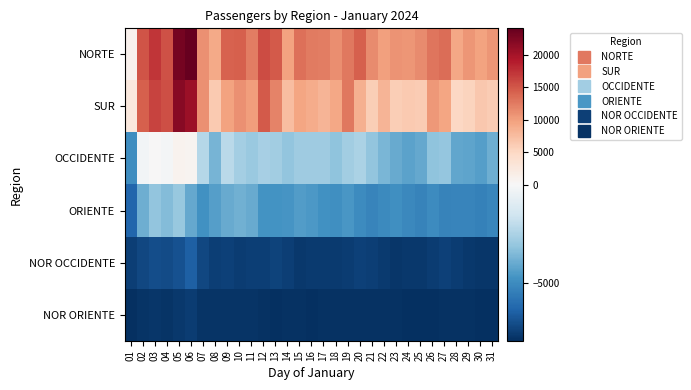

Reading right to left, extract all data points from this chart.

NORTE: 31=10685.8	30=9720.8	29=10596.8	28=9339.8	27=13356.8	26=12805.8	25=11384.8	24=10560.8	23=10751.8	22=9889.8	21=11418.8	20=14401.8	19=12611.8	18=11147.8	17=12290.8	16=12551.8	15=13295.8	14=9692.8	13=14713.8	12=15760.8	11=12361.8	10=14349.8	09=14271.8	08=9170.8	07=11014.8	06=24040.8	05=22947.8	04=15320.8	03=17259.8	02=15086.8	01=1116.8
SUR: 31=6074.8	30=6542.8	29=5374.8	28=5067.8	27=9573.8	26=10347.8	25=6119.8	24=6308.8	23=5994.8	22=8093.8	21=5943.8	20=8531.8	19=12621.8	18=9215.8	17=8118.8	16=8881.8	15=9461.8	14=7381.8	13=11898.8	12=14695.8	11=10051.8	10=10962.8	09=9725.8	08=6332.8	07=11045.8	06=20592.8	05=21909.8	04=15531.8	03=16337.8	02=14313.8	01=2551.8
OCCIDENTE: 31=-3842.2	30=-4326.2	29=-4193.2	28=-4108.2	27=-3072.2	26=-3201.2	25=-4016.2	24=-4230.2	23=-3966.2	22=-3610.2	21=-3134.2	20=-2512.2	19=-2735.2	18=-3174.2	17=-2818.2	16=-2796.2	15=-2840.2	14=-3110.2	13=-2774.2	12=-2600.2	11=-2946.2	10=-2673.2	09=-2149.2	08=-3648.2	07=-2267.2	06=667.8	05=842.8	04=-159.2	03=150.8	02=-234.2	01=-4908.2
ORIENTE: 31=-5155.2	30=-5363.2	29=-5235.2	28=-5210.2	27=-5277.2	26=-4975.2	25=-5251.2	24=-5067.2	23=-4866.2	22=-5026.2	21=-5197.2	20=-4992.2	19=-4620.2	18=-4828.2	17=-4779.2	16=-4541.2	15=-4425.2	14=-4675.2	13=-4709.2	12=-4711.2	11=-3987.2	10=-3799.2	09=-3958.2	08=-4350.2	07=-4803.2	06=-4072.2	05=-2973.2	04=-3422.2	03=-3091.2	02=-3881.2	01=-6241.2
NOR OCCIDENTE: 31=-7708.2	30=-7675.2	29=-7656.2	28=-7512.2	27=-7362.2	26=-7495.2	25=-7629.2	24=-7643.2	23=-7671.2	22=-7538.2	21=-7463.2	20=-7374.2	19=-7509.2	18=-7559.2	17=-7565.2	16=-7588.2	15=-7601.2	14=-7458.2	13=-7340.2	12=-7459.2	11=-7452.2	10=-7535.2	09=-7398.2	08=-7469.2	07=-7174.2	06=-6444.2	05=-6899.2	04=-7079.2	03=-7024.2	02=-7167.2	01=-7435.2
NOR ORIENTE: 31=-7848.2	30=-7859.2	29=-7835.2	28=-7810.2	27=-7795.2	26=-7878.2	25=-7872.2	24=-7871.2	23=-7837.2	22=-7819.2	21=-7841.2	20=-7817.2	19=-7823.2	18=-7820.2	17=-7809.2	16=-7846.2	15=-7805.2	14=-7813.2	13=-7851.2	12=-7812.2	11=-7776.2	10=-7783.2	09=-7779.2	08=-7764.2	07=-7766.2	06=-7530.2	05=-7655.2	04=-7726.2	03=-7687.2	02=-7723.2	01=-7907.2